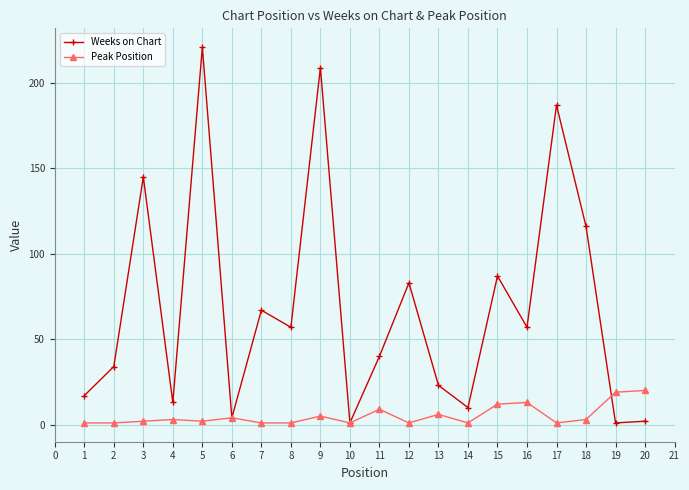

What are all the series names shown in the legend?

Weeks on Chart, Peak Position